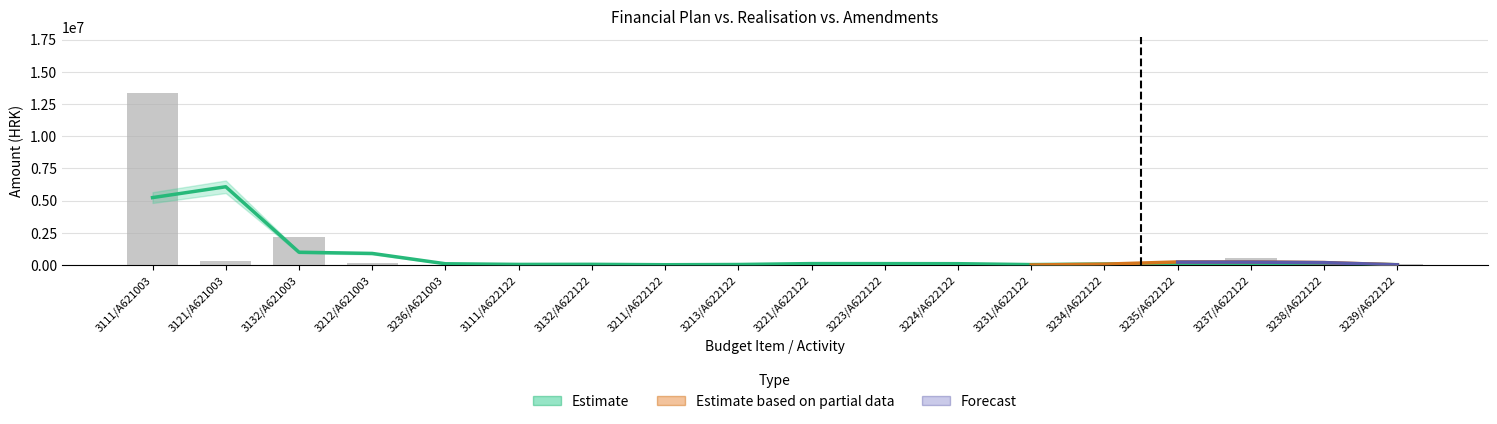

Is it true that ostvarenje equals 199637.1 at 10?

False